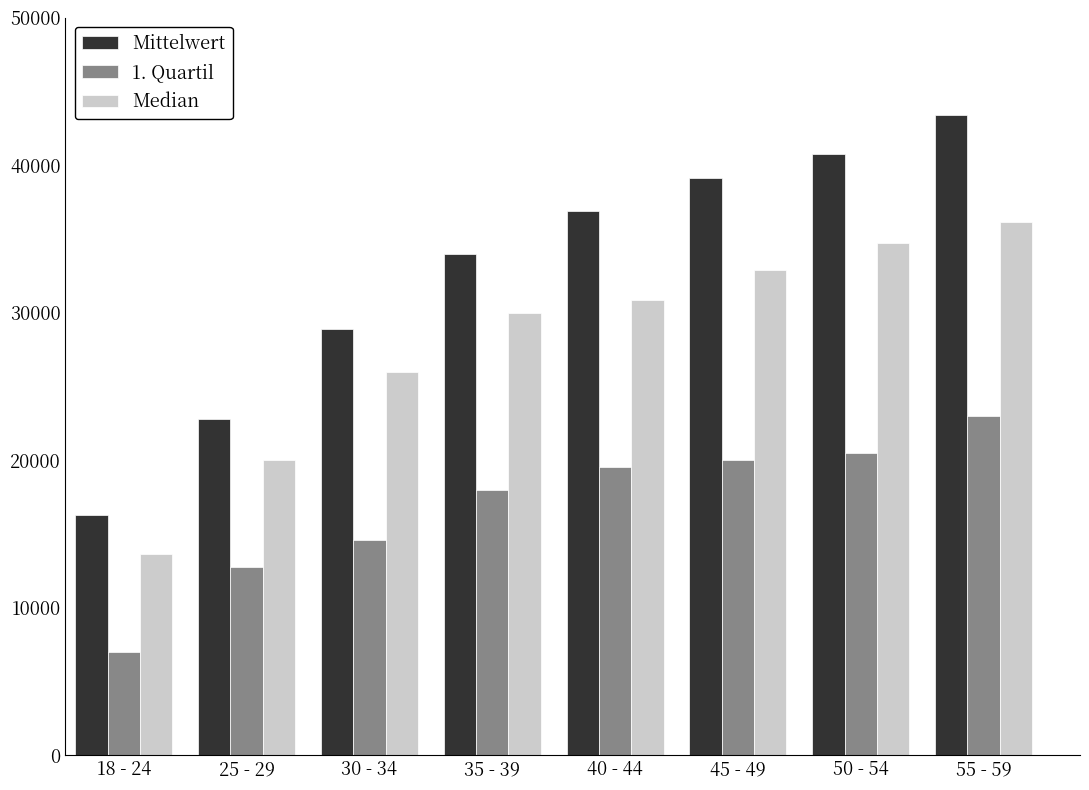

At which category is the sum across all series the highest?

55 - 59